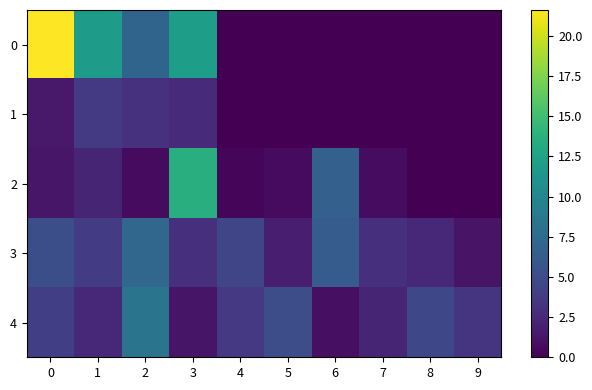

List the series in order of their peak value, lowest first.

1, 3, 4, 2, 0